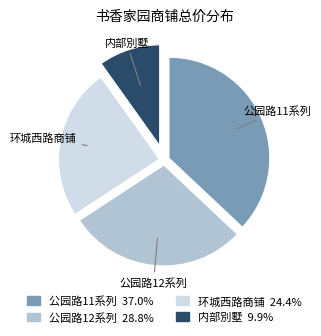

Do 公园路12系列 and 内部別墅 together represent more than half of the pie?

No